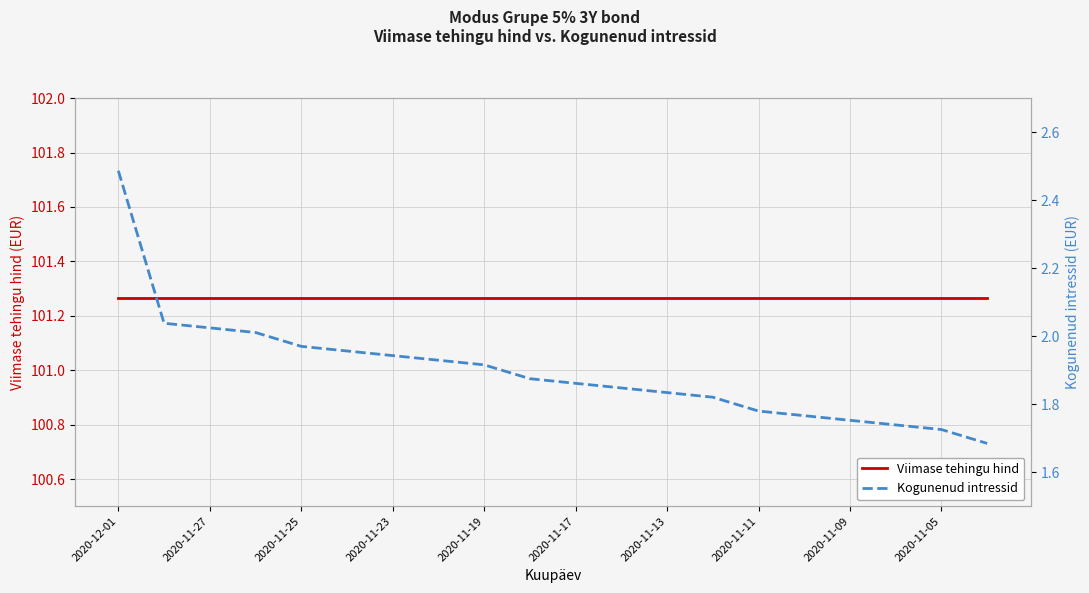

At 2020-11-11, list the series in order from smallest to largest.

Kogunenud intressid, Viimase tehingu hind